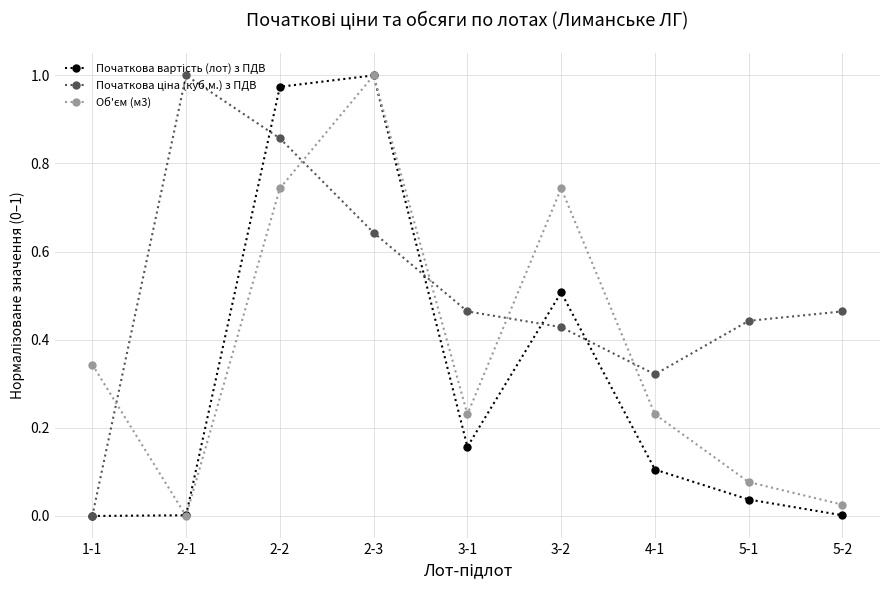

What position from the left is 4-1?

7